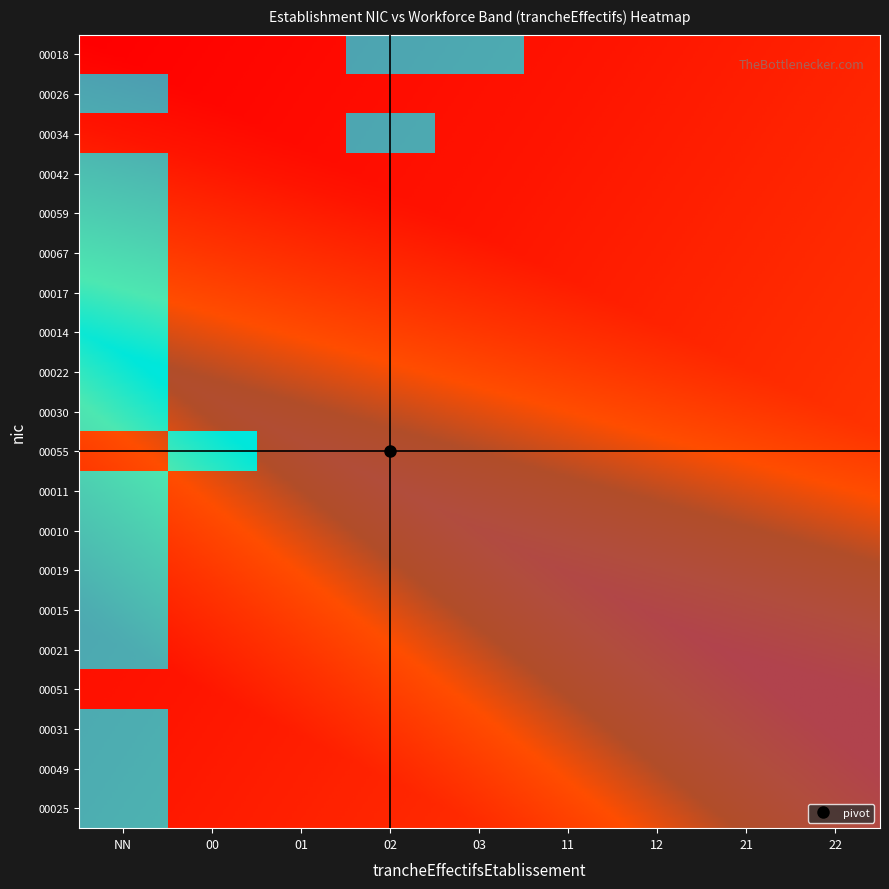

What is the spread (max minus min) of values at 02?

1